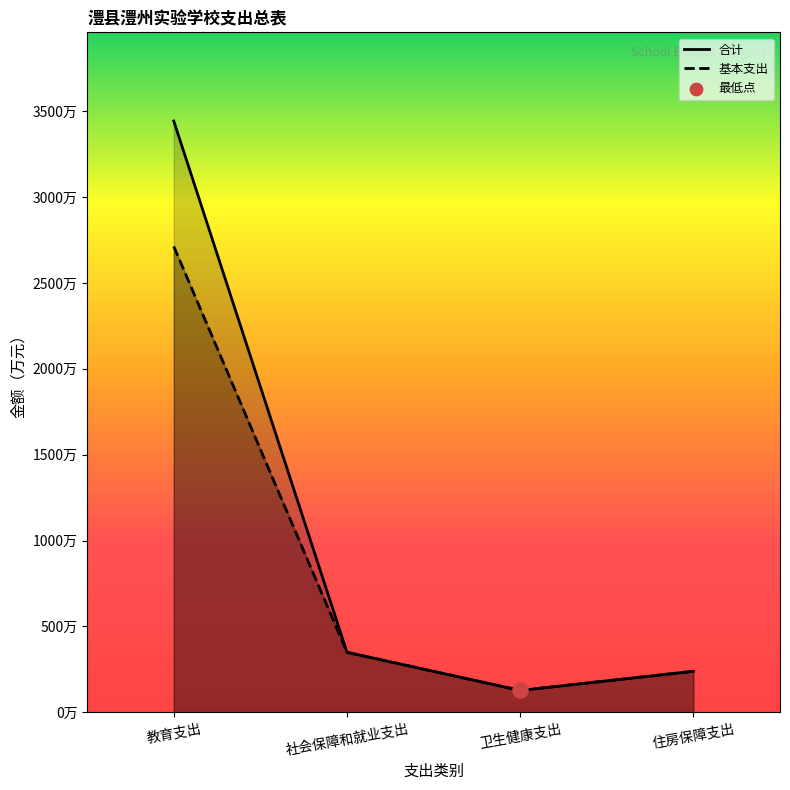

What are all the series names shown in the legend?

合计, 基本支出